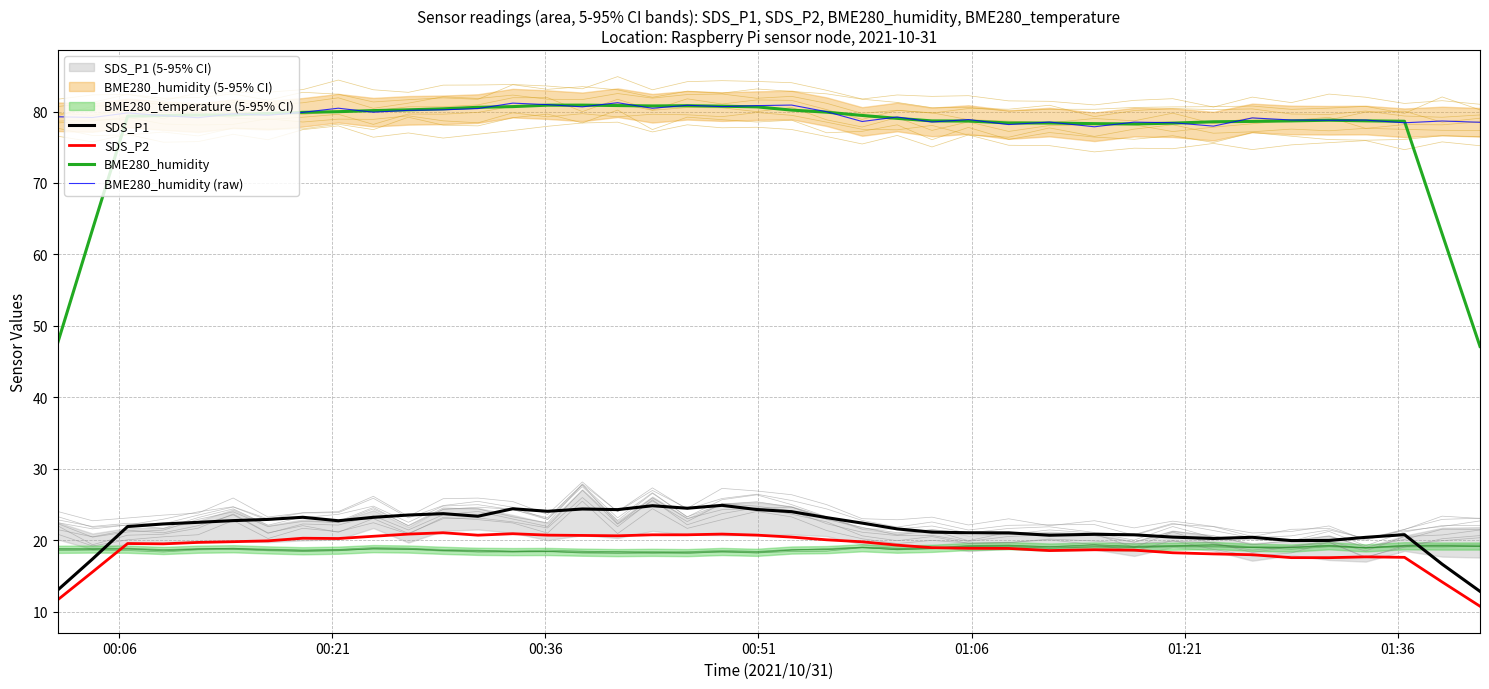

Which series changed the most between 28 and 39?

BME280_humidity